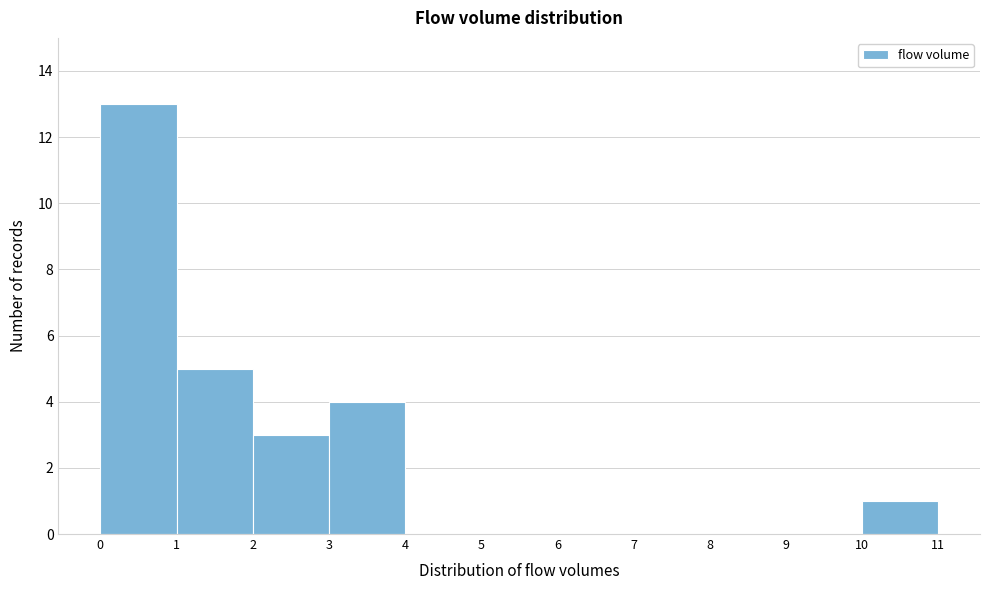

Over which range of the x-axis is the bar tallest?

0 to 1